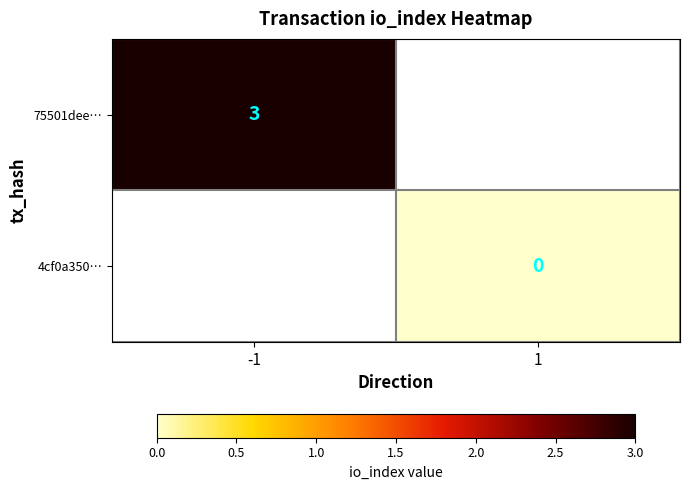

The value of 75501dee… at -1 is 5. True or false?

False